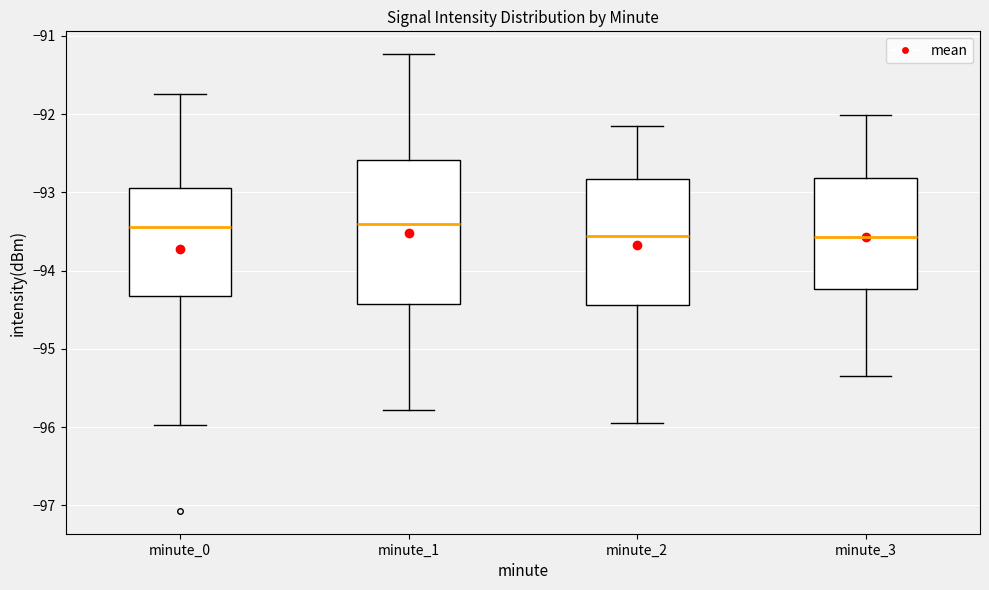

Where does the upper whisker of the box for minute_3 end on the y-axis? The values are not printed on the chart, so give them approximately, as read against the axis.

-92.0